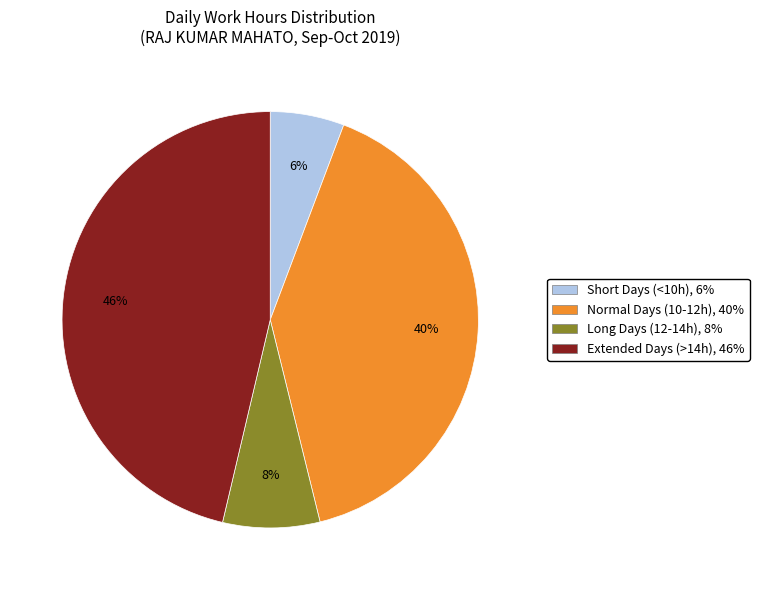

Is there a majority slice in this chart?

No